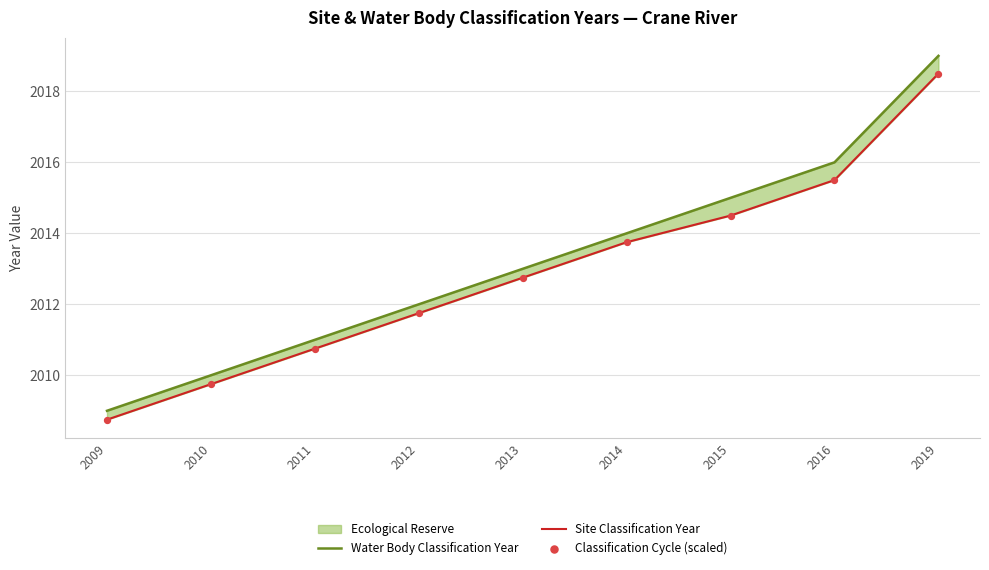

What is the total value across all series at 2016?

6047.0